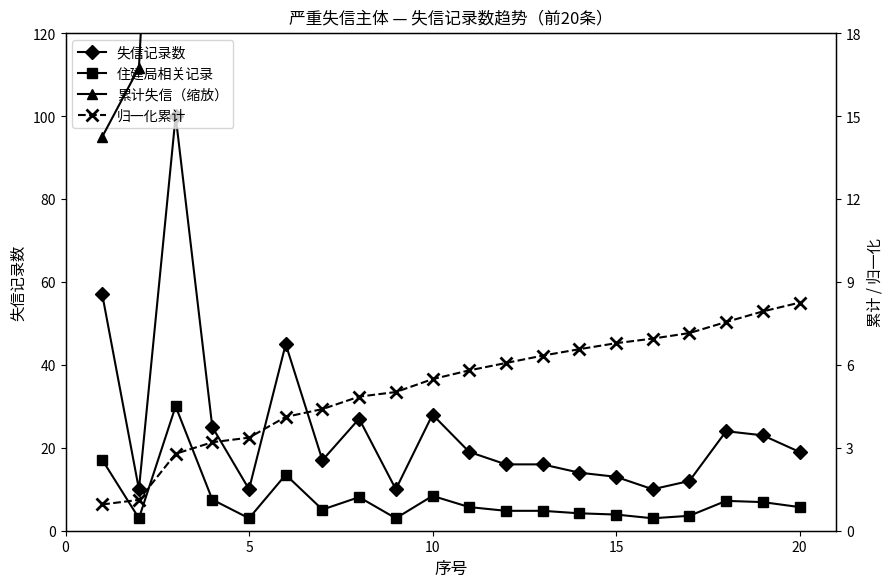

How many lines are shown in the chart?

4